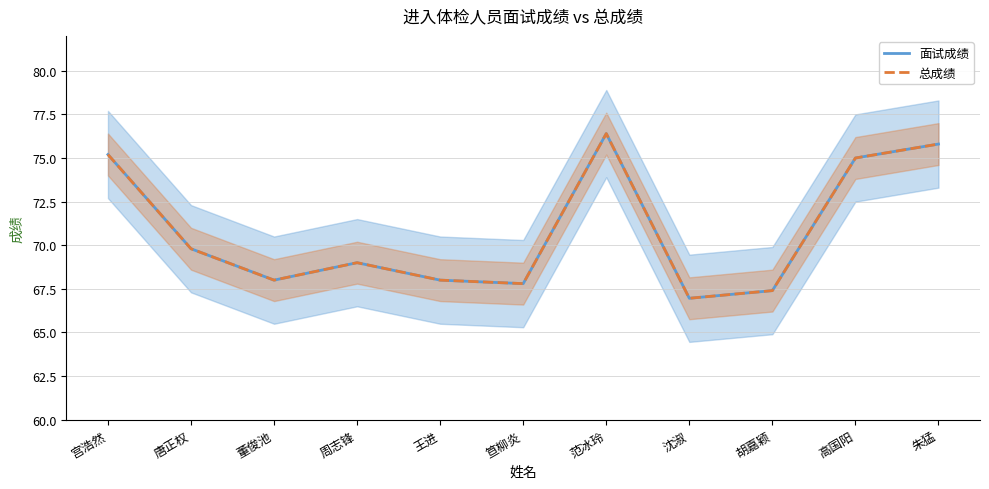

Count the number of categories in the chart.

11